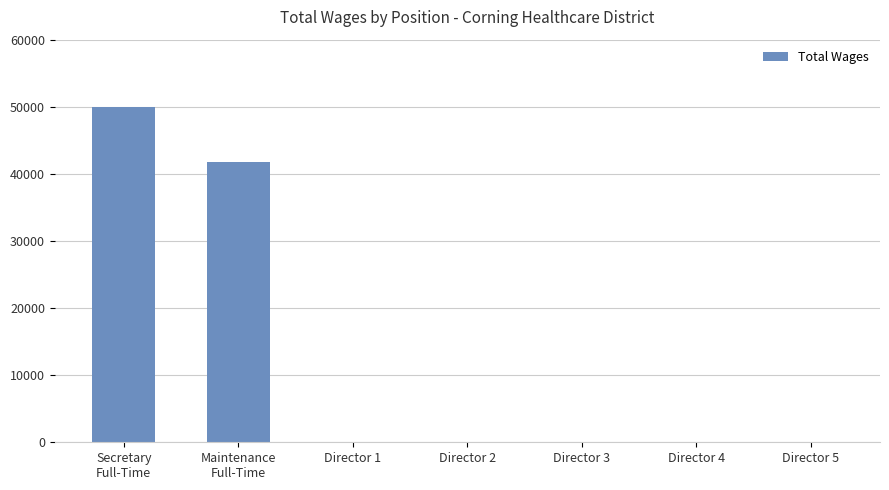

The value at Director 1 is -18780. True or false?

False